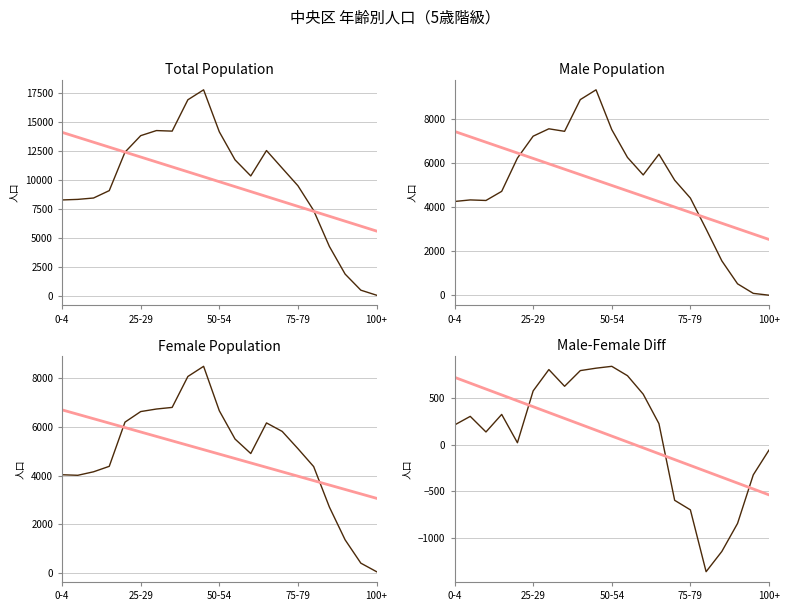

How many interior local peaks does the 女 series have?

2